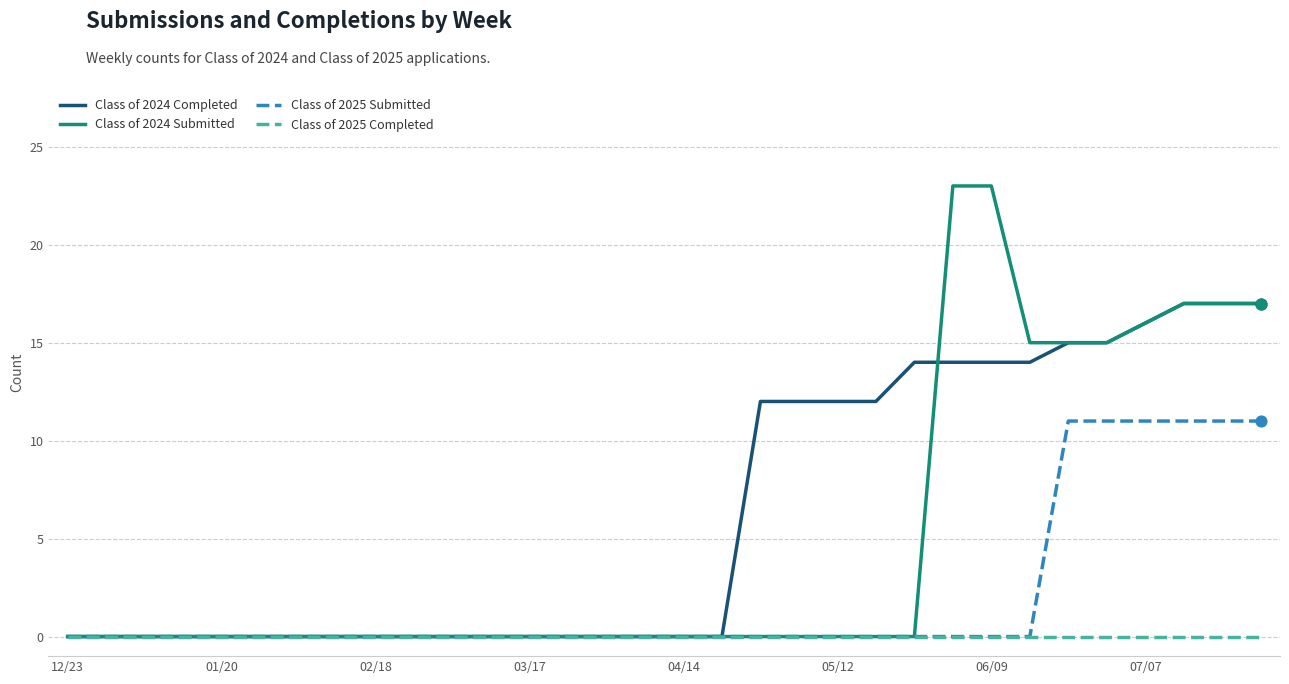

Which series has the largest total across all categories?

Class of 2024 Completed